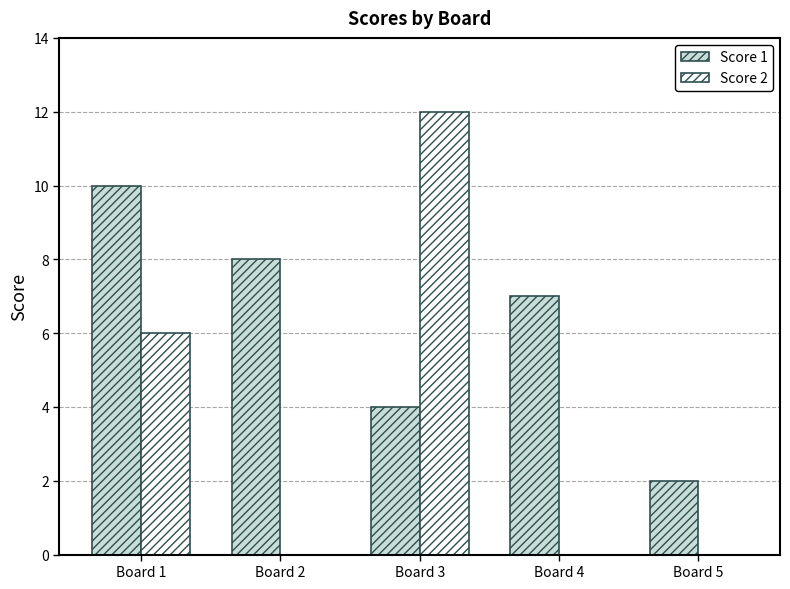

How many Score 1 values are between 4 and 8?

3